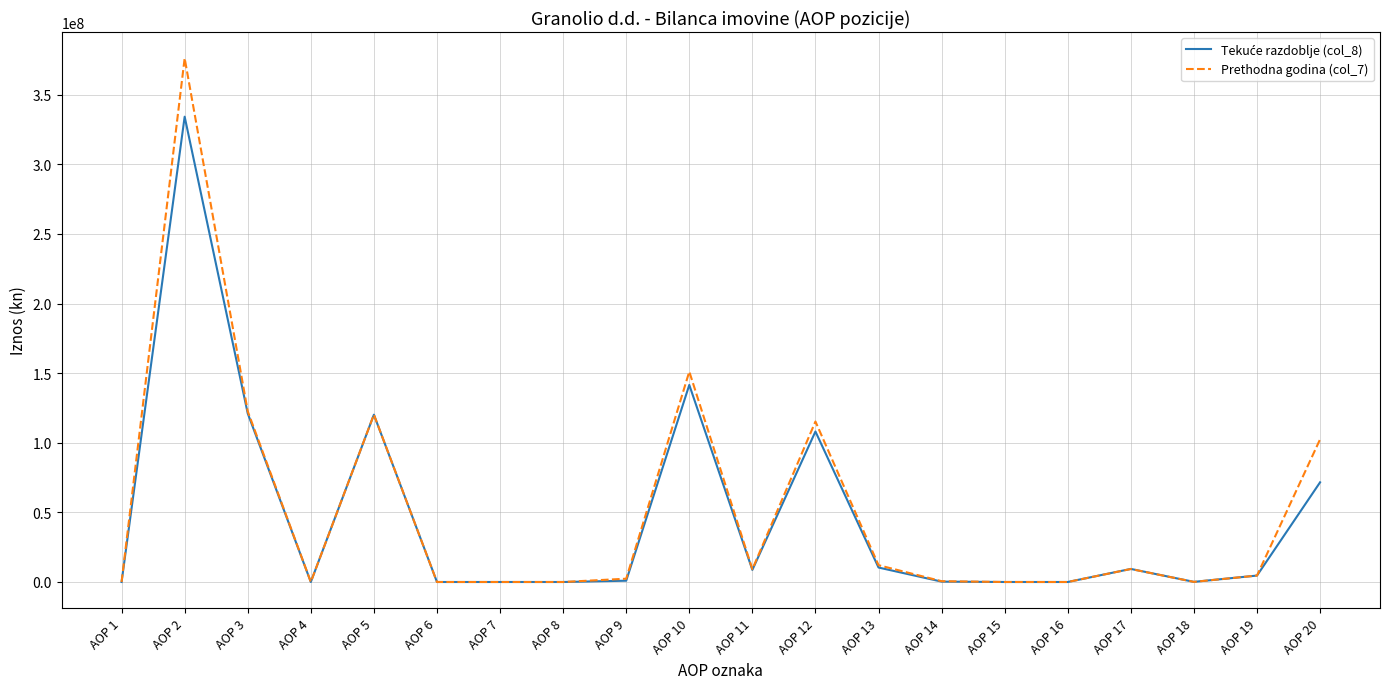

What is the maximum value shown in the chart?

376229861